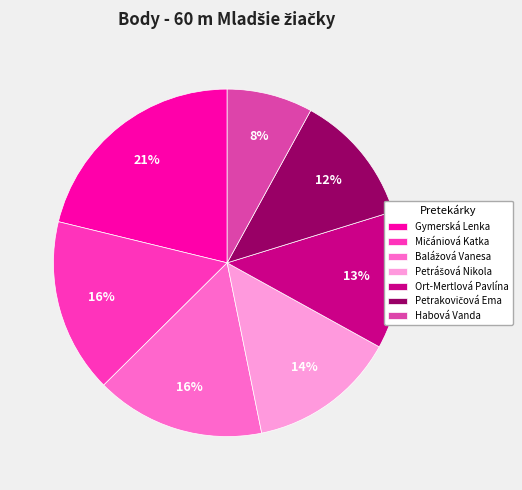

Which slice is the smallest?

Habová Vanda